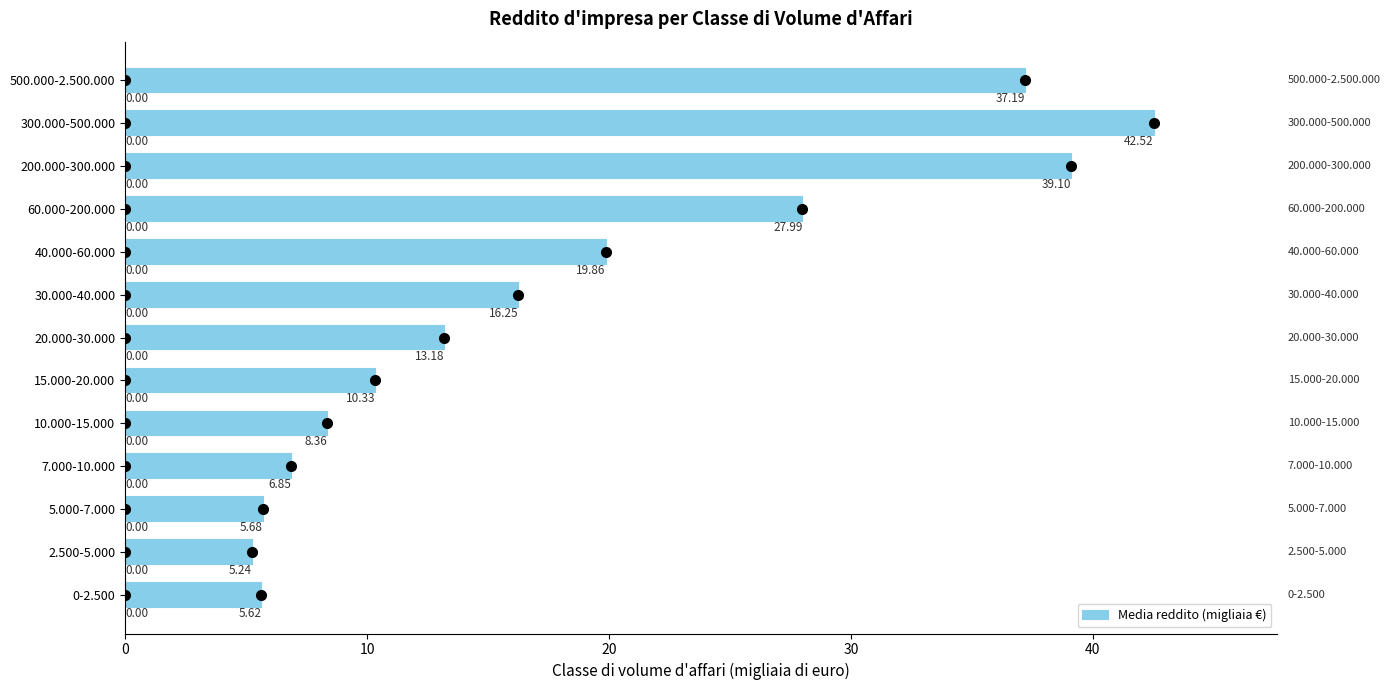

What is the change in value from 60.000-200.000 to 500.000-2.500.000?

+9.2